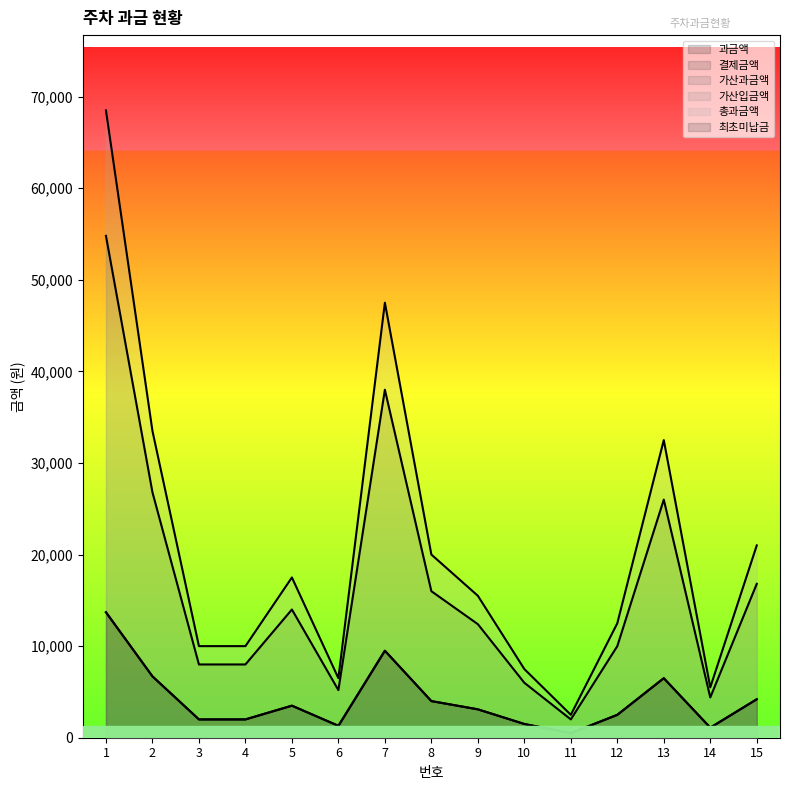

Does the chart display data point markers on the line(s)?

No